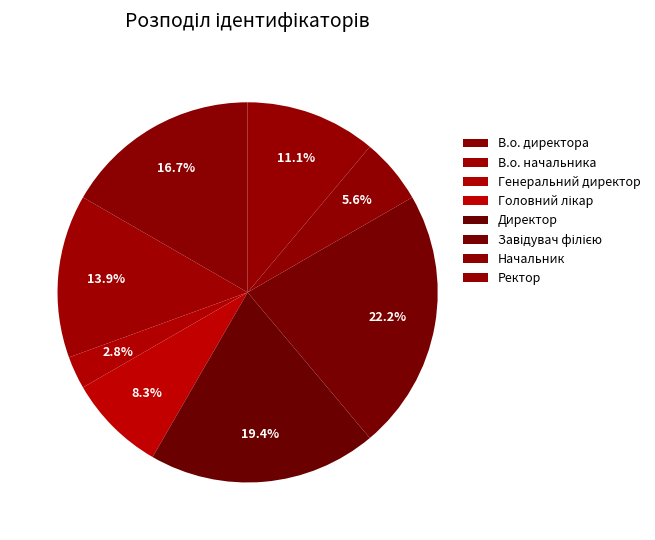

How many segments does this pie chart have?

8